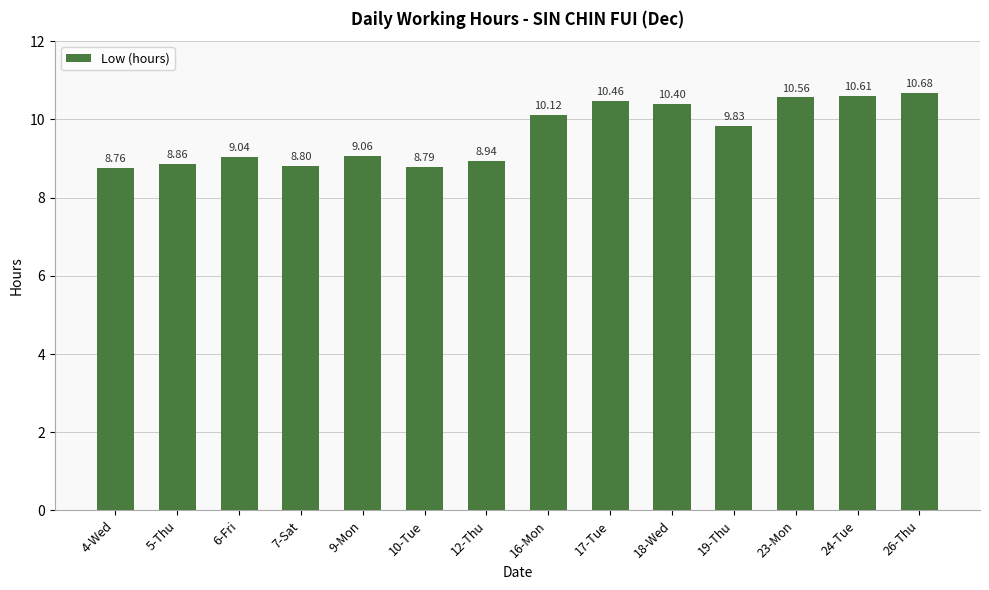

What is the value of the 13th bar from the left?

10.6